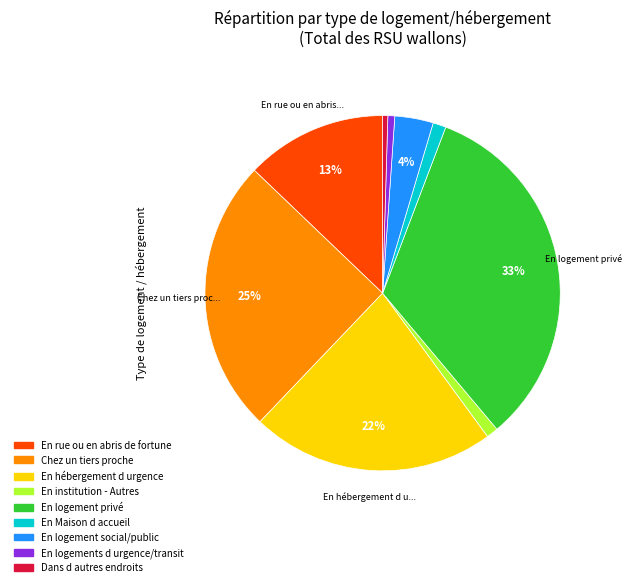

To the nearest percent, what is the difference between the En rue ou en abris de fortune and En logements d urgence/transit slice percentages?

12%